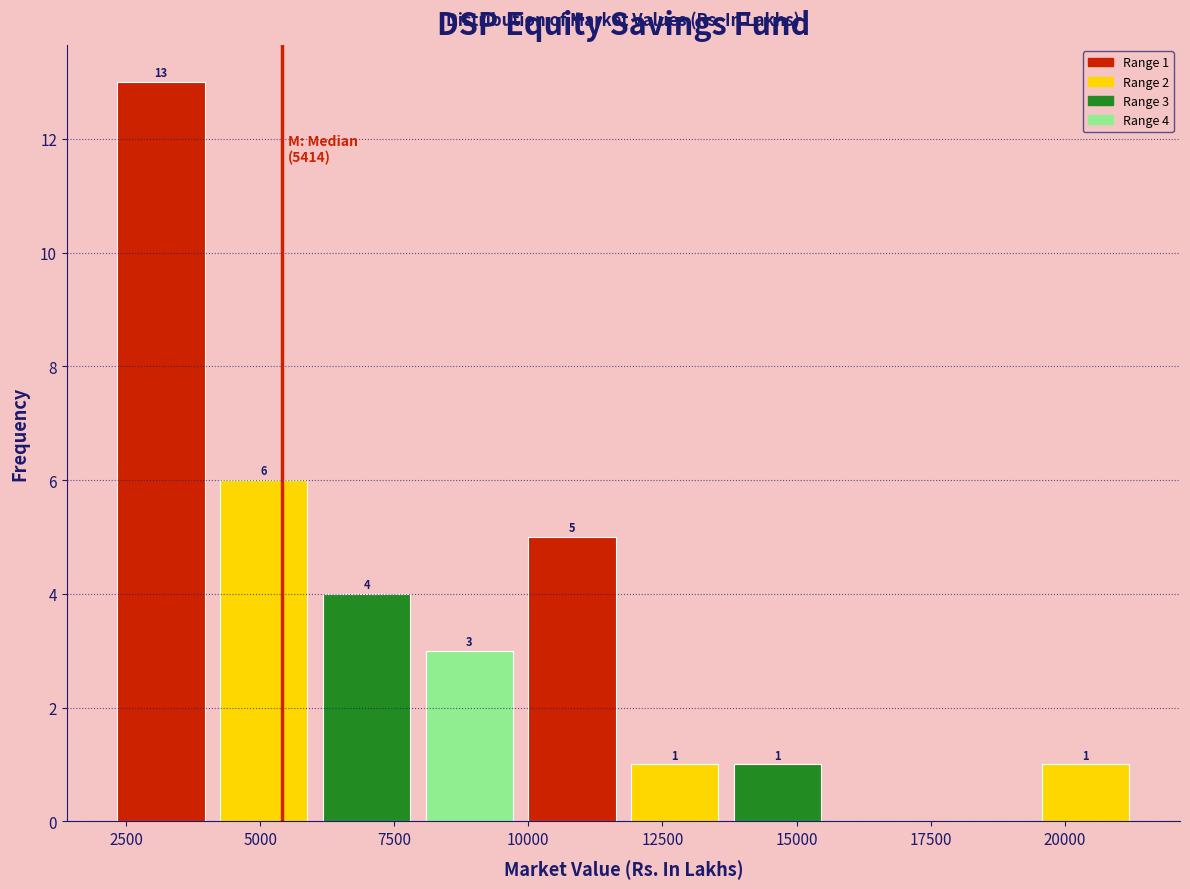

Around what value on the x-axis is the tallest bar? Give the approximate position of its centre, as read against the axis.

3000